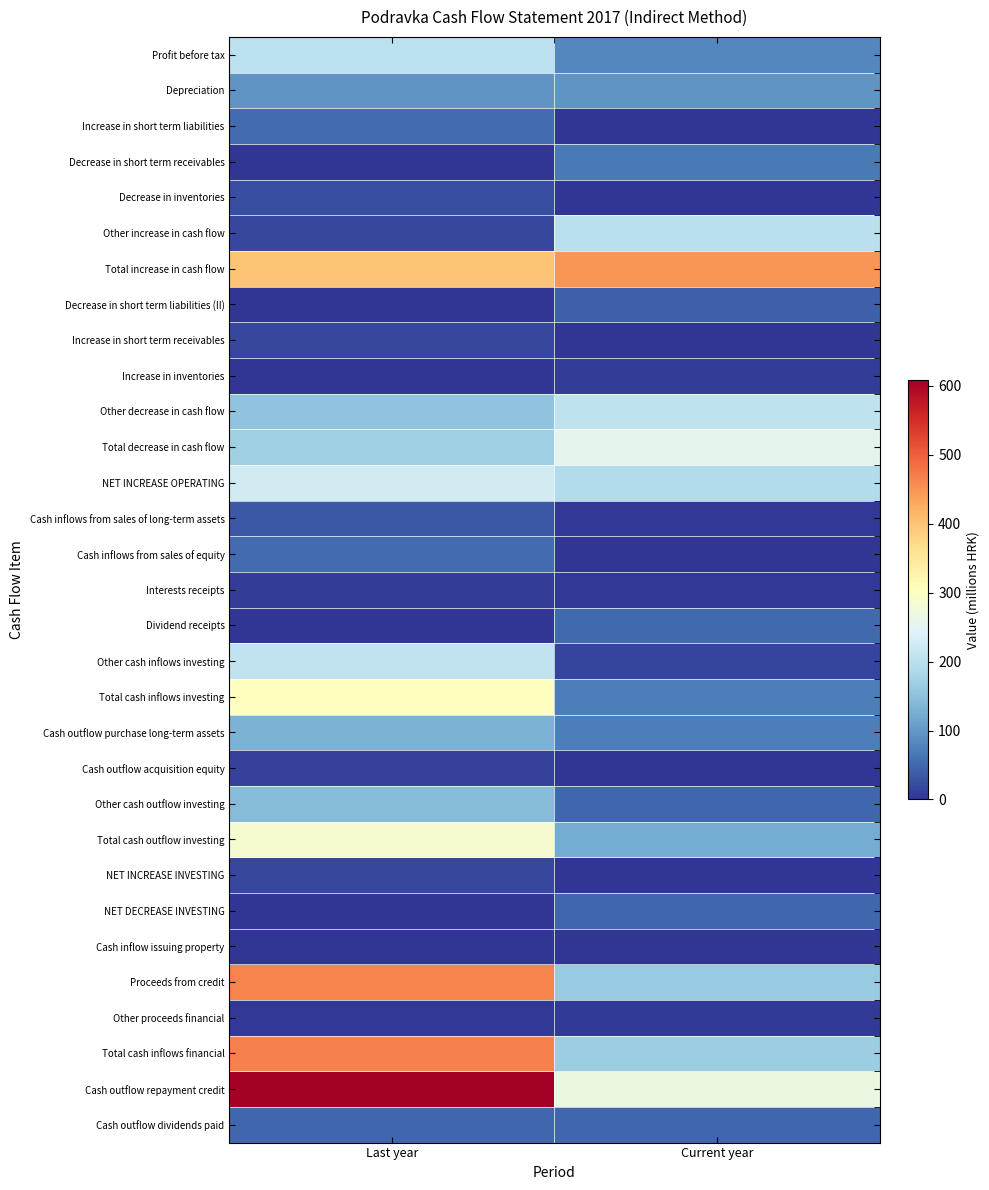

Reading left to right, extract all data points from this chart.

Profit before tax: Last year=204.4	Current year=83.1
Depreciation: Last year=96.5	Current year=95.2
Increase in short term liabilities: Last year=54.2	Current year=0.0
Decrease in short term receivables: Last year=0.0	Current year=68.8
Decrease in inventories: Last year=25.3	Current year=0.0
Other increase in cash flow: Last year=17.6	Current year=200.2
Total increase in cash flow: Last year=398.0	Current year=447.3
Decrease in short term liabilities (II): Last year=0.0	Current year=41.4
Increase in short term receivables: Last year=17.3	Current year=0.0
Increase in inventories: Last year=0.0	Current year=7.4
Other decrease in cash flow: Last year=153.0	Current year=206.7
Total decrease in cash flow: Last year=170.2	Current year=255.5
NET INCREASE OPERATING: Last year=227.7	Current year=191.8
Cash inflows from sales of long-term assets: Last year=34.3	Current year=3.7
Cash inflows from sales of equity: Last year=52.9	Current year=0.0
Interests receipts: Last year=8.7	Current year=3.3
Dividend receipts: Last year=0.0	Current year=50.0
Other cash inflows investing: Last year=207.7	Current year=16.2
Total cash inflows investing: Last year=303.5	Current year=73.2
Cash outflow purchase long-term assets: Last year=130.9	Current year=71.7
Cash outflow acquisition equity: Last year=12.7	Current year=1.4
Other cash outflow investing: Last year=143.1	Current year=48.4
Total cash outflow investing: Last year=286.6	Current year=121.5
NET INCREASE INVESTING: Last year=17.0	Current year=0.0
NET DECREASE INVESTING: Last year=0.0	Current year=48.3
Cash inflow issuing property: Last year=0.0	Current year=0.0
Proceeds from credit: Last year=464.6	Current year=161.8
Other proceeds financial: Last year=3.3	Current year=6.9
Total cash inflows financial: Last year=467.9	Current year=168.8
Cash outflow repayment credit: Last year=608.6	Current year=268.2
Cash outflow dividends paid: Last year=48.5	Current year=48.6